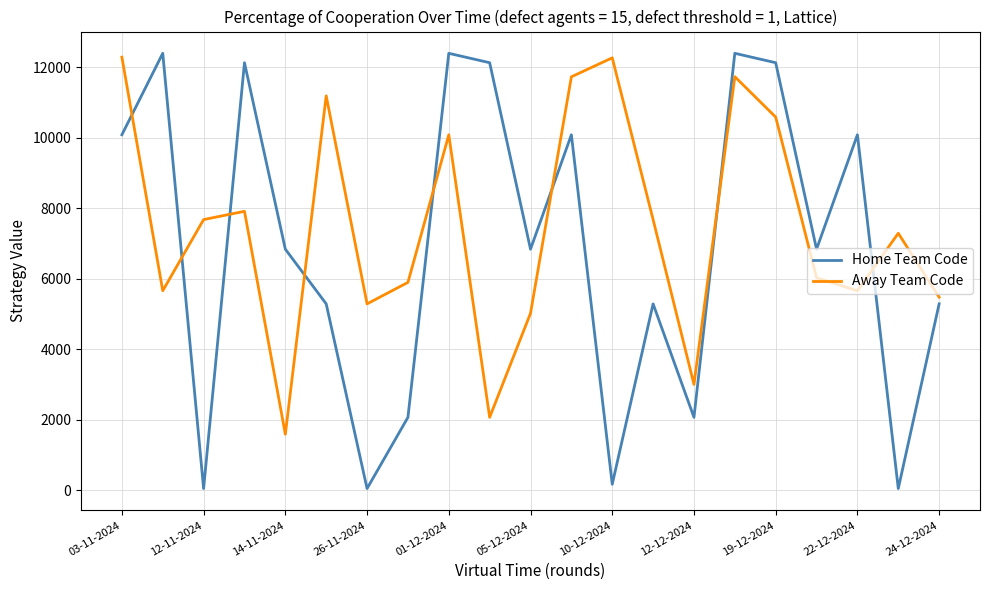

What is the minimum value shown in the chart?

47